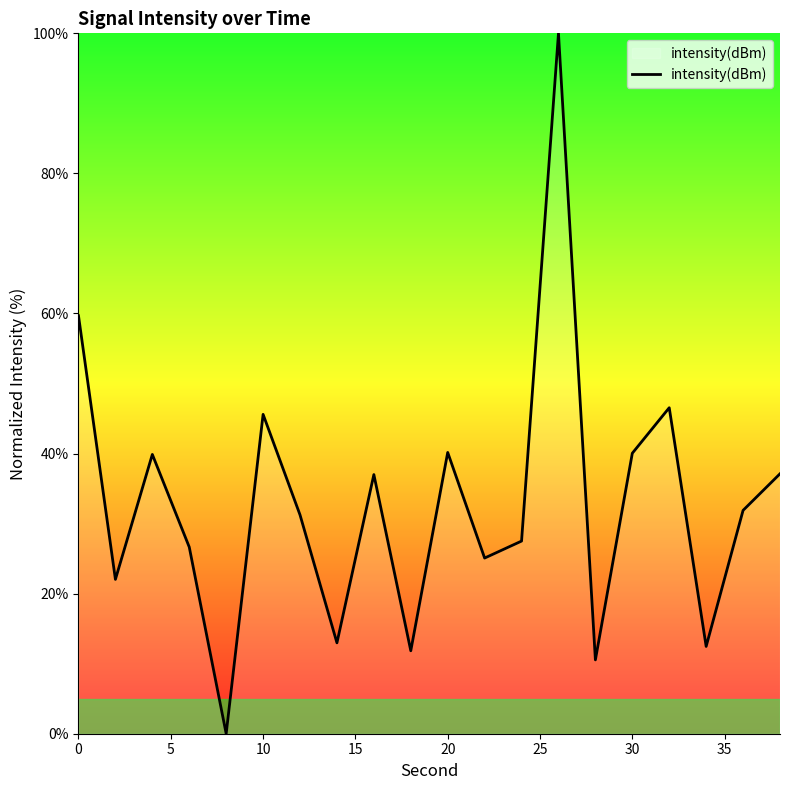

What is the maximum value shown in the chart?

100.0